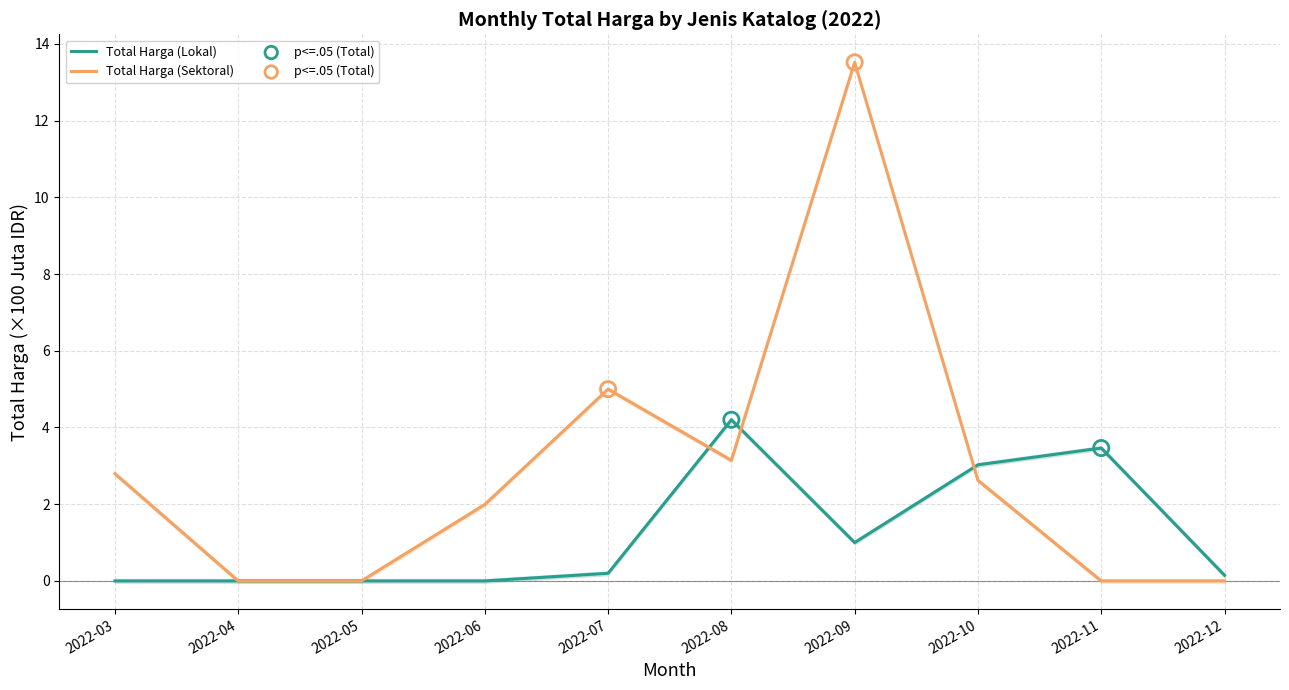

At how many categories does at least one series exceed 5?

1